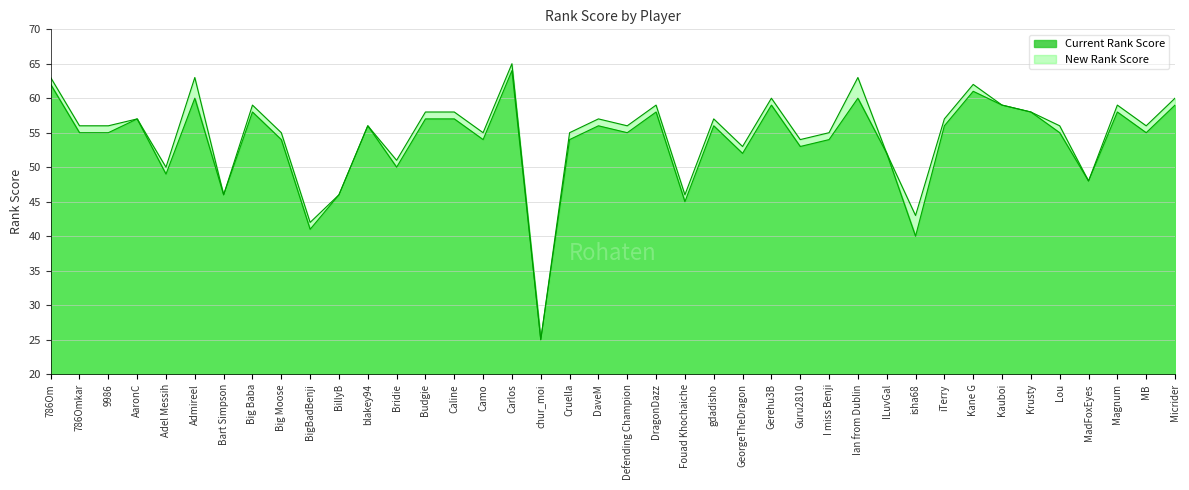

True or false: New Rank Score and Current Rank Score cross at least once.

False